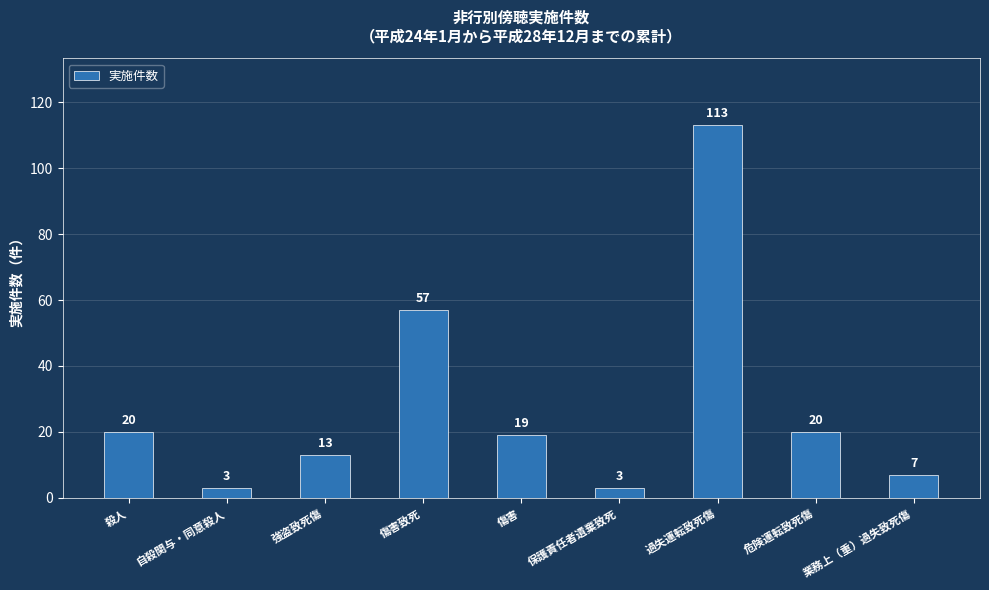

What position from the right is 強盗致死傷?

7